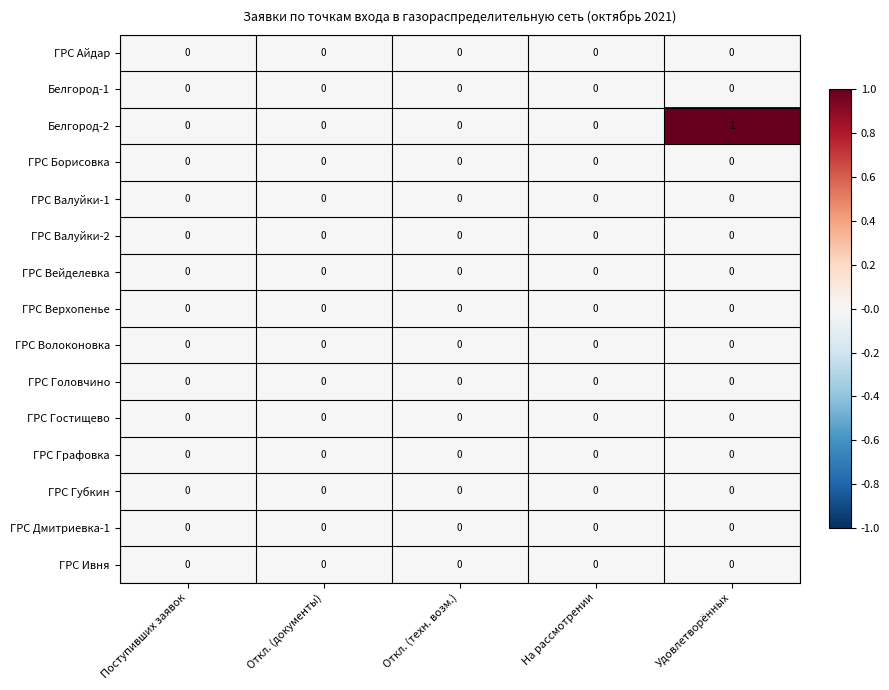

Which category has the highest value in the Белгород-2 series?

Удовлетворённых